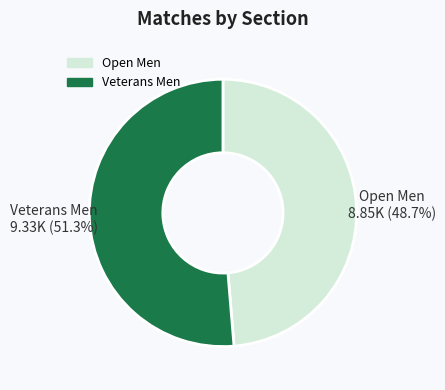

To the nearest percent, what percentage of the pie is Veterans Men?

51%